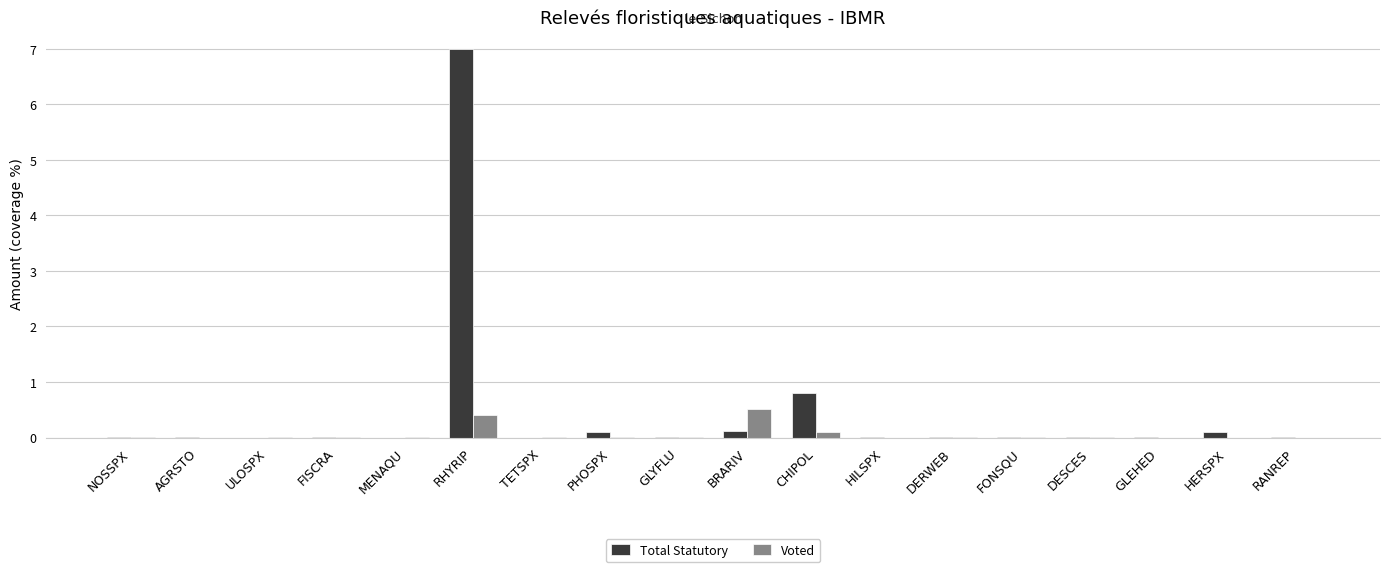

The Total Statutory series shows 0.0 at FONSQU. True or false?

True